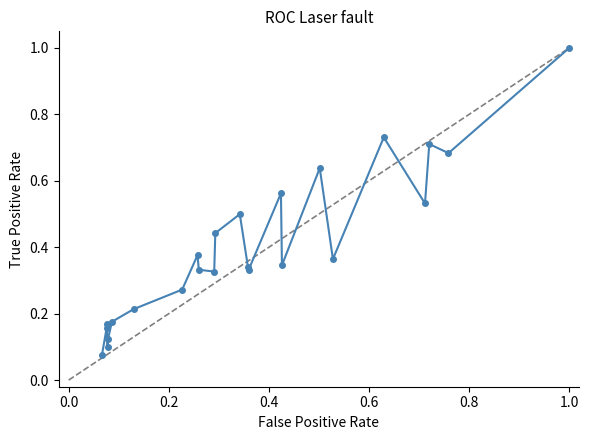

What is the greatest value displayed?

1.0